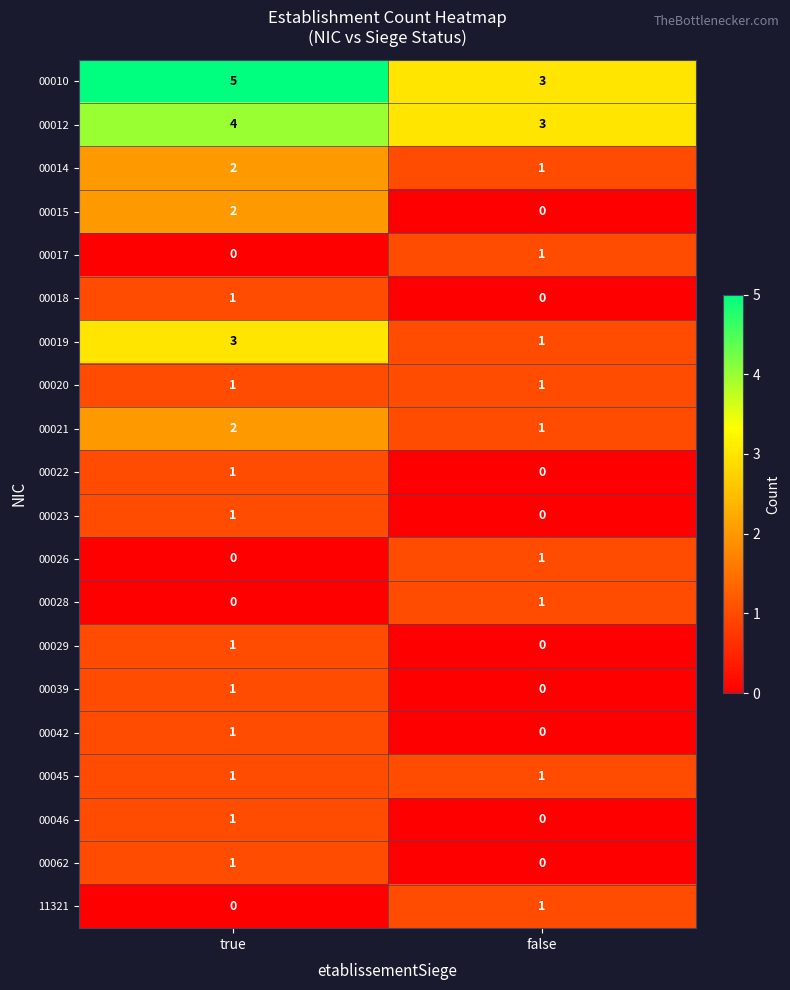

Is the value of 00042 at true greater than the value of 00012 at false?

No